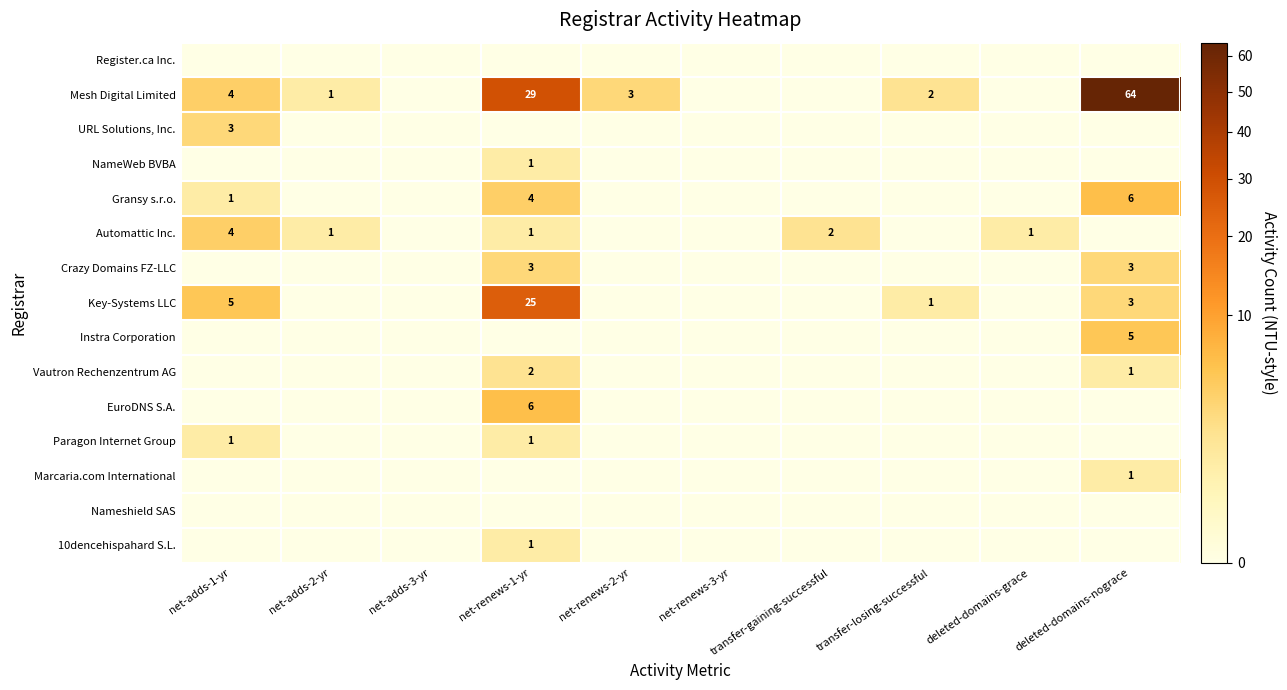

Is it true that EuroDNS S.A. equals 8 at net-renews-1-yr?

False